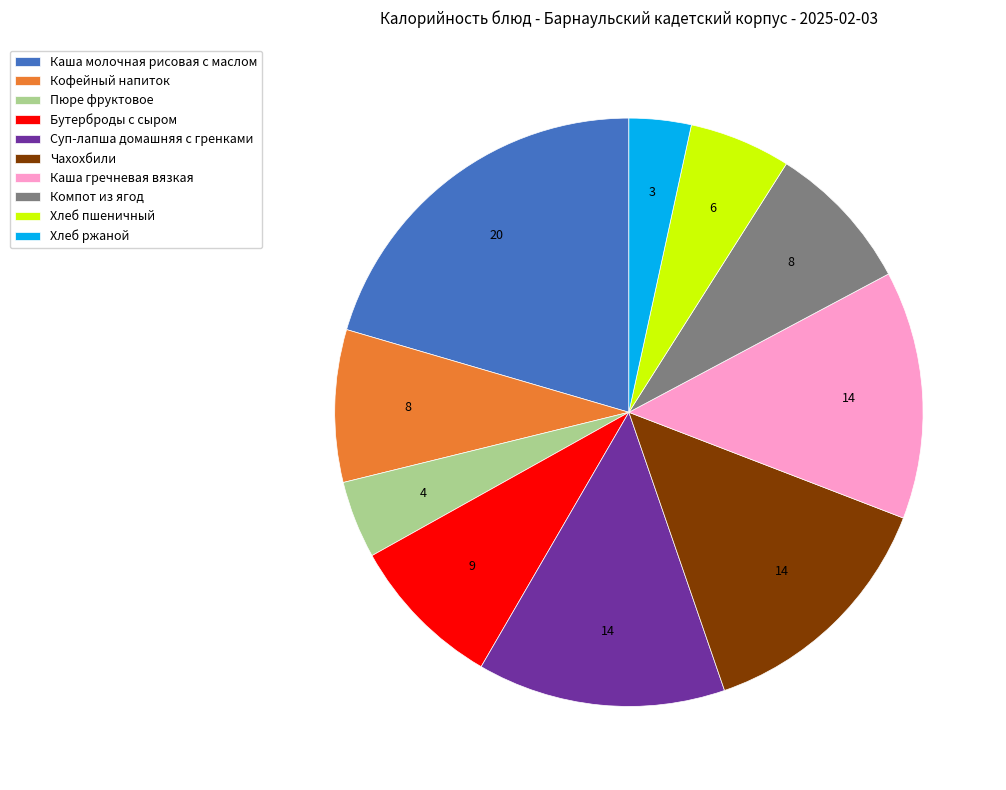

Does Компот из ягод account for over 50% of the chart?

No